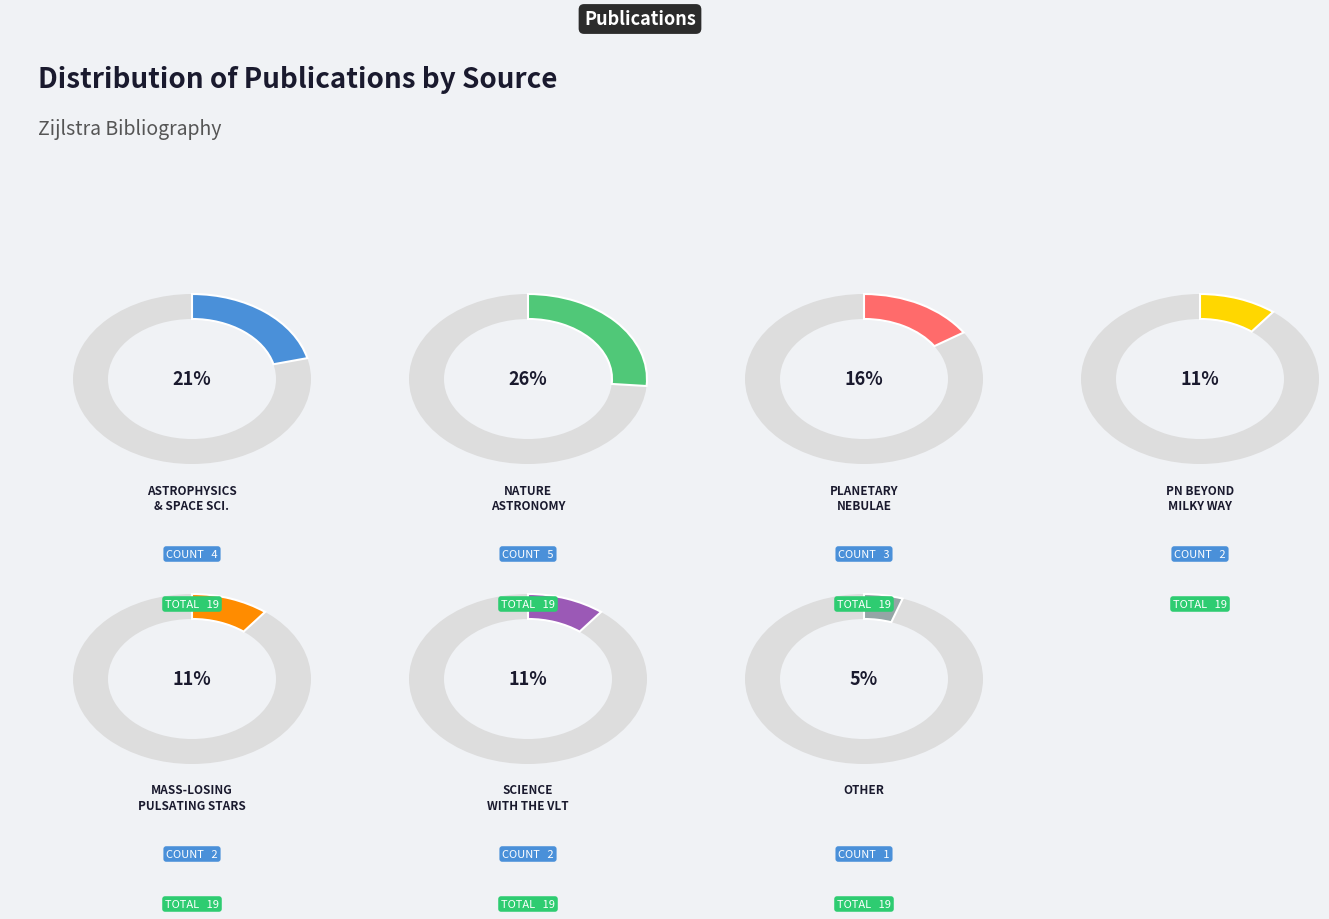

What percentage is the Planetary Nebulae slice, to the nearest percent?

16%